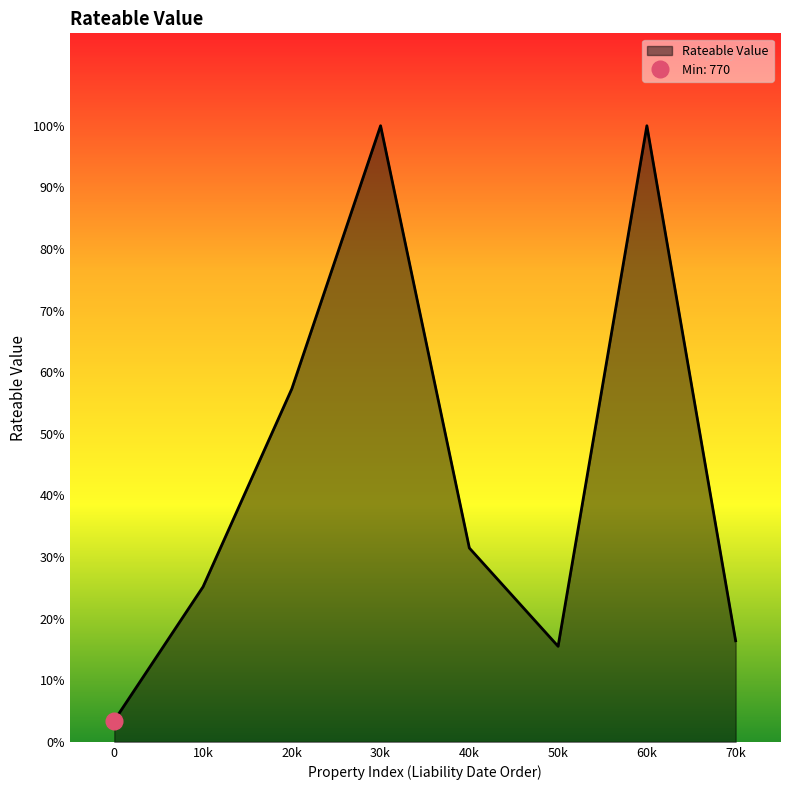

How many lines are shown in the chart?

1